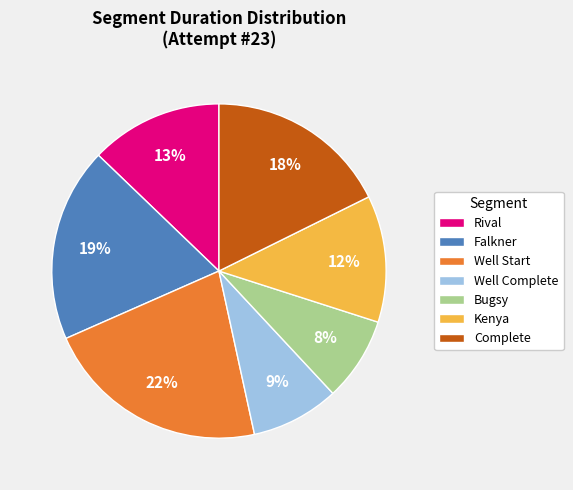

What is the largest slice in the pie chart?

Well Start